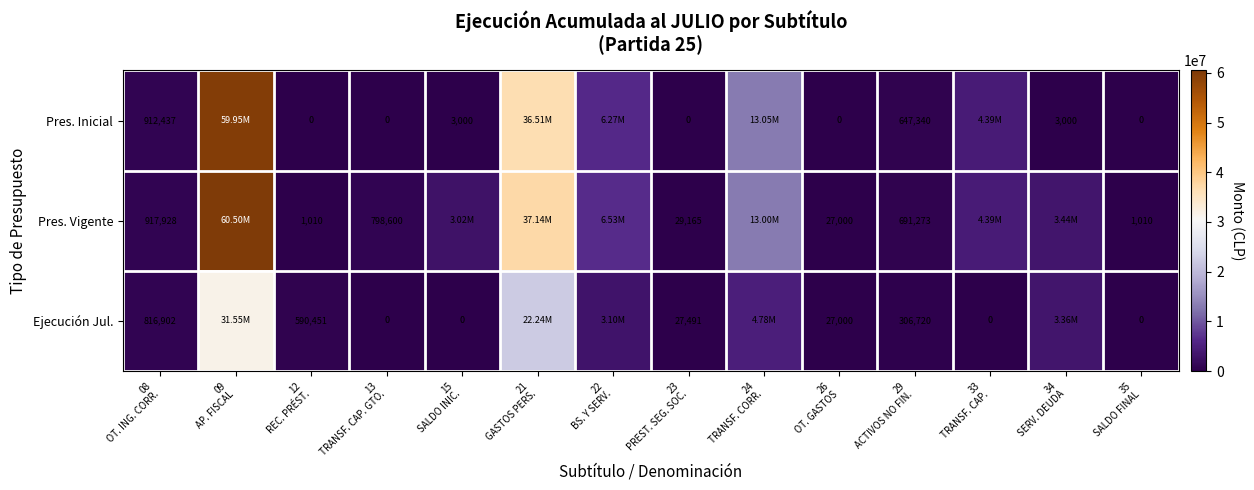

Is the value of Pres. Inicial at 13 TRANSF. CAP. GTO. greater than the value of Pres. Vigente at 35 SALDO FINAL?

No